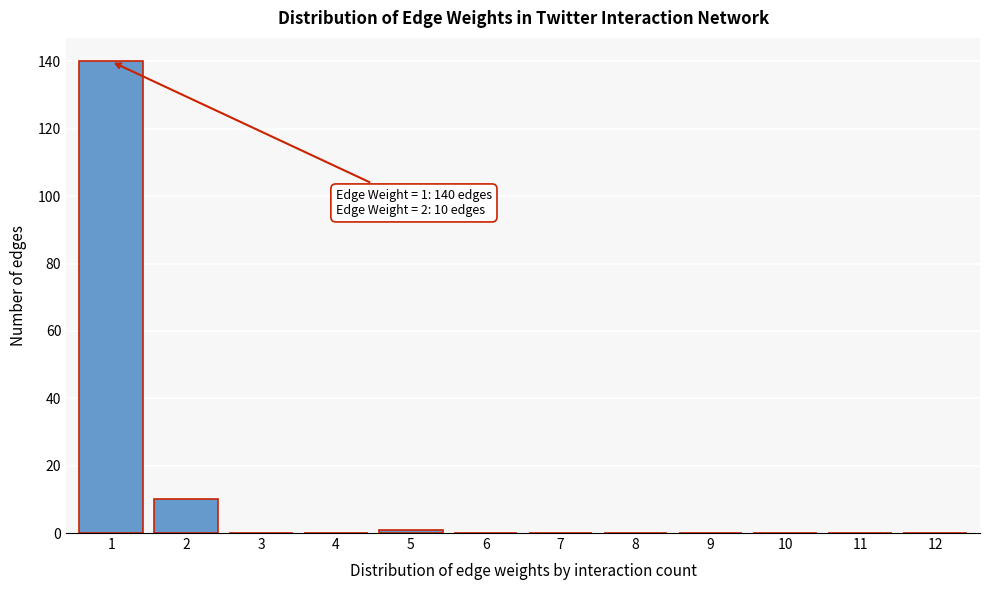

Reading left to right, list all the values displayed in this chart.

1=140	2=10	3=0	4=0	5=1	6=0	7=0	8=0	9=0	10=0	11=0	12=0